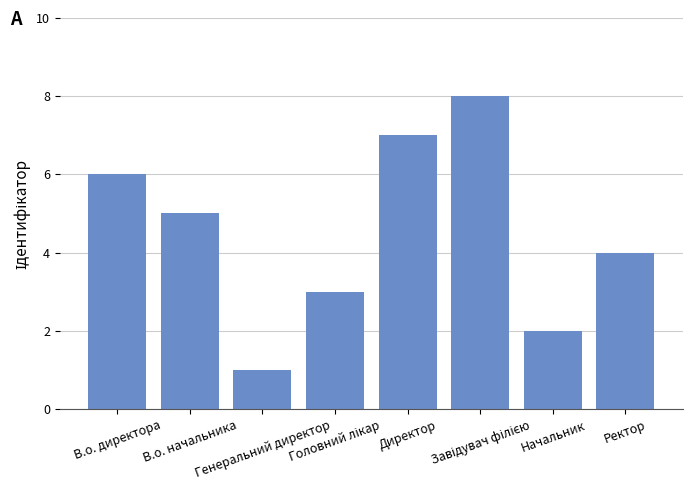

What is the difference between the maximum and minimum values?

7